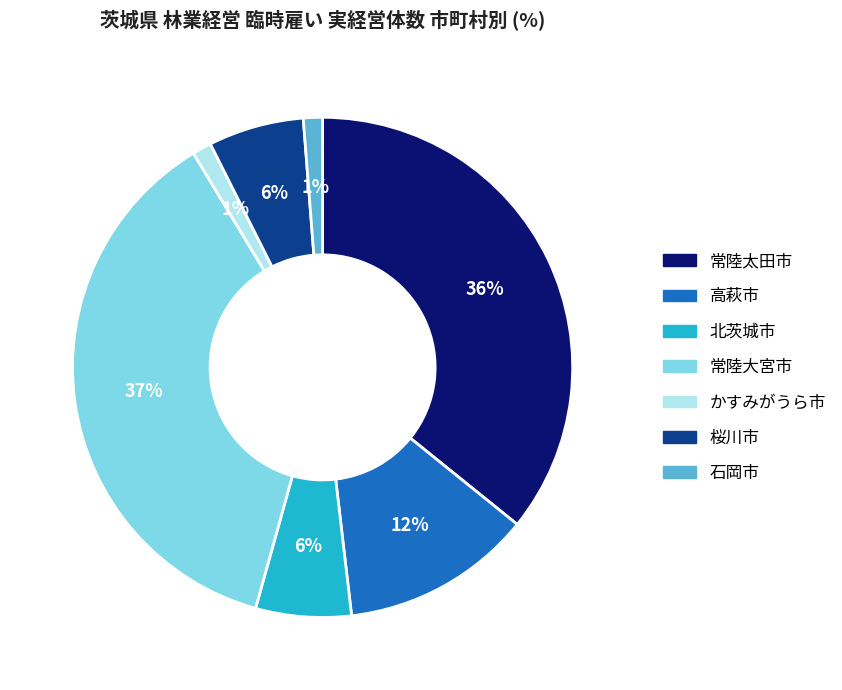

Is there any slice that represents more than half of the pie?

No